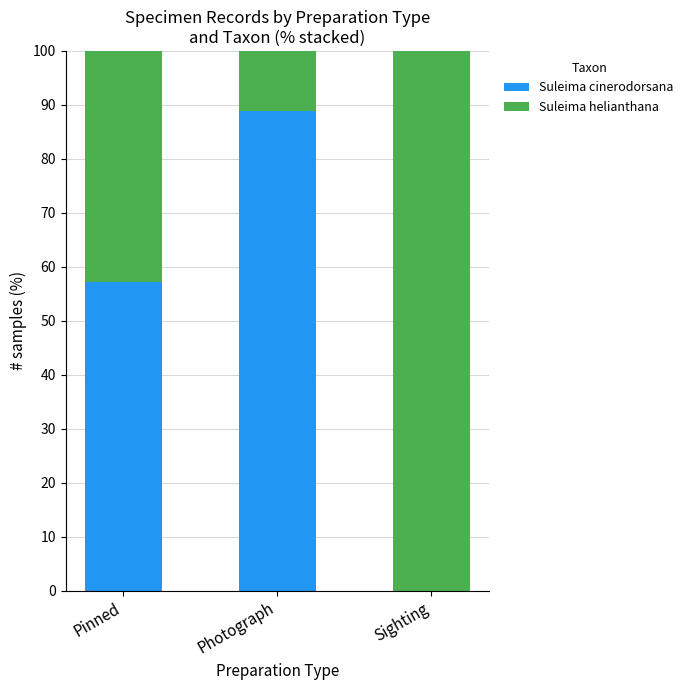

What is the total value across all series at Sighting?

100.0